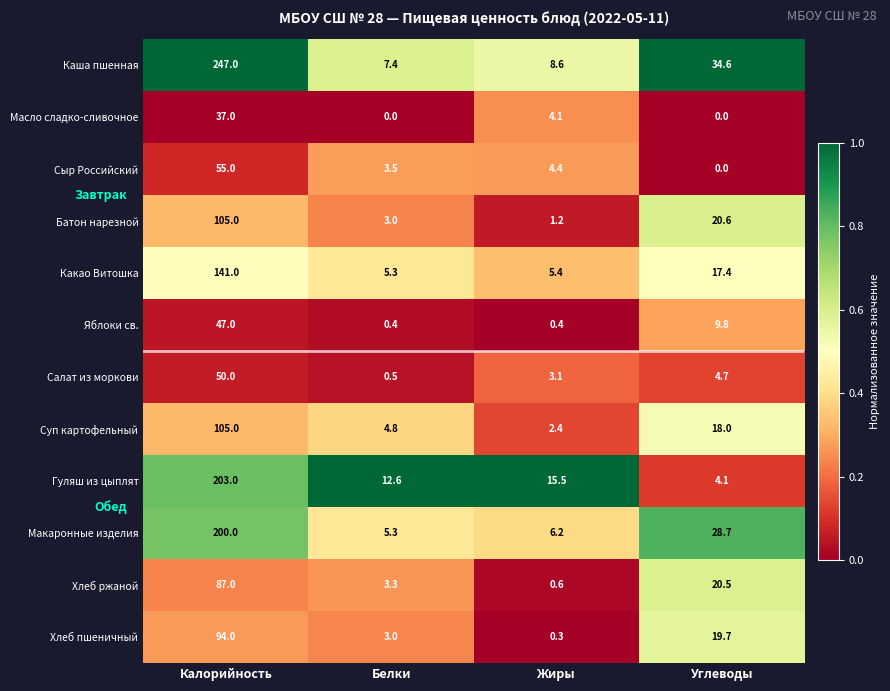

True or false: Хлеб пшеничный has a value of 8.2 at Углеводы.

False